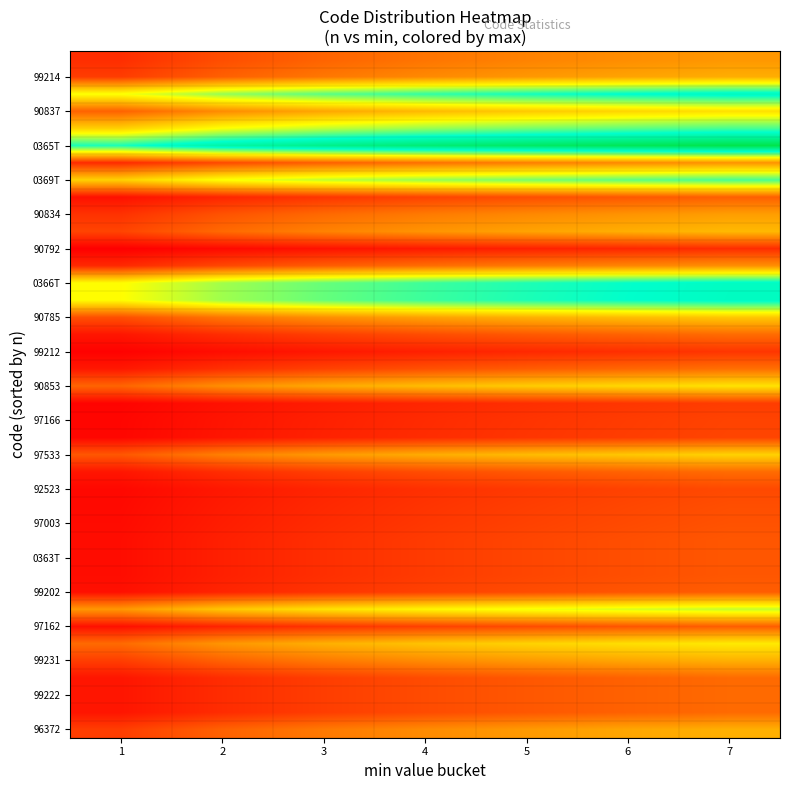

Count the number of categories in the chart.

7